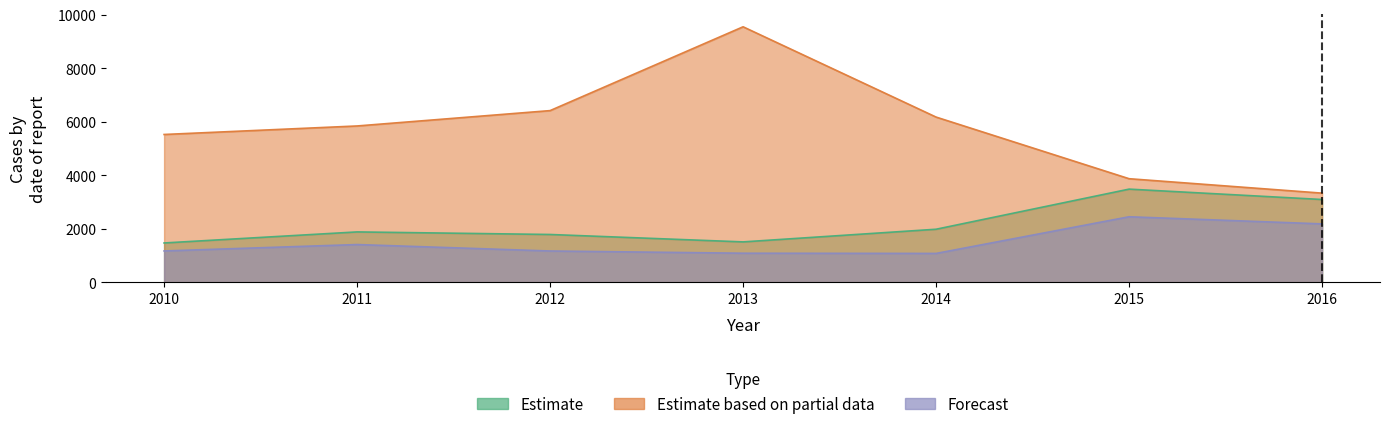

At which label does Estimate based on partial data reach its minimum?

2016